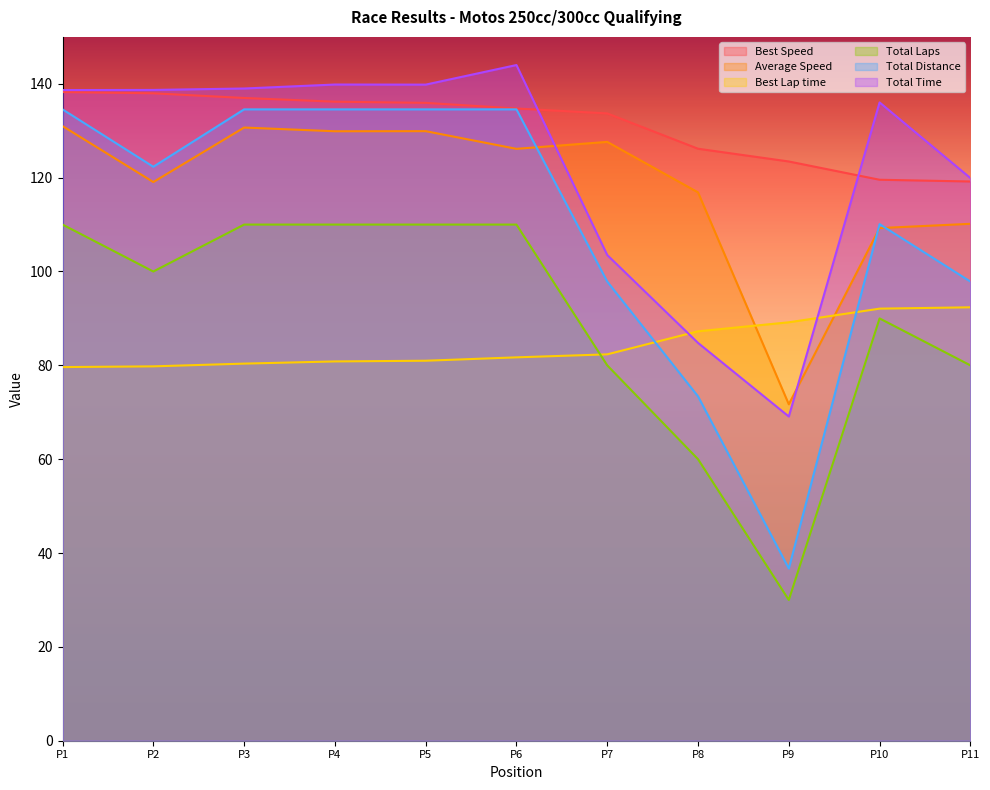

True or false: Best Speed has a value of 53.9 at P10.

False